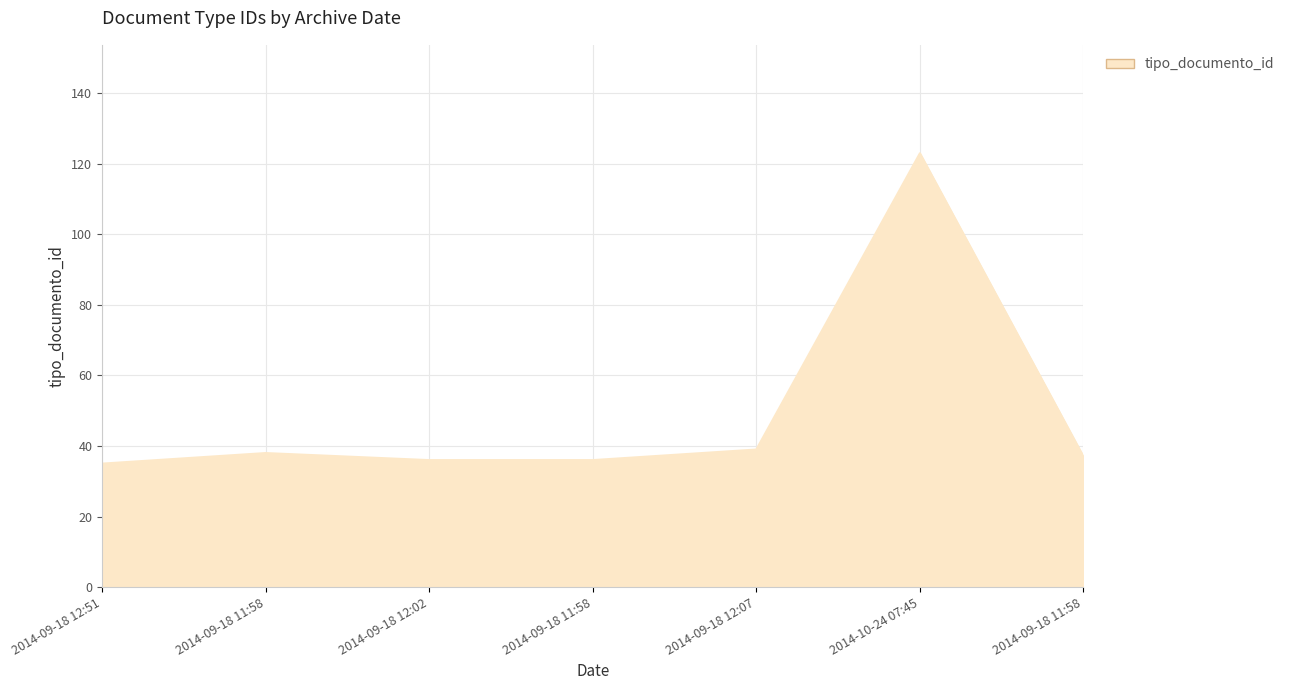

How many categories are shown in the chart?

7